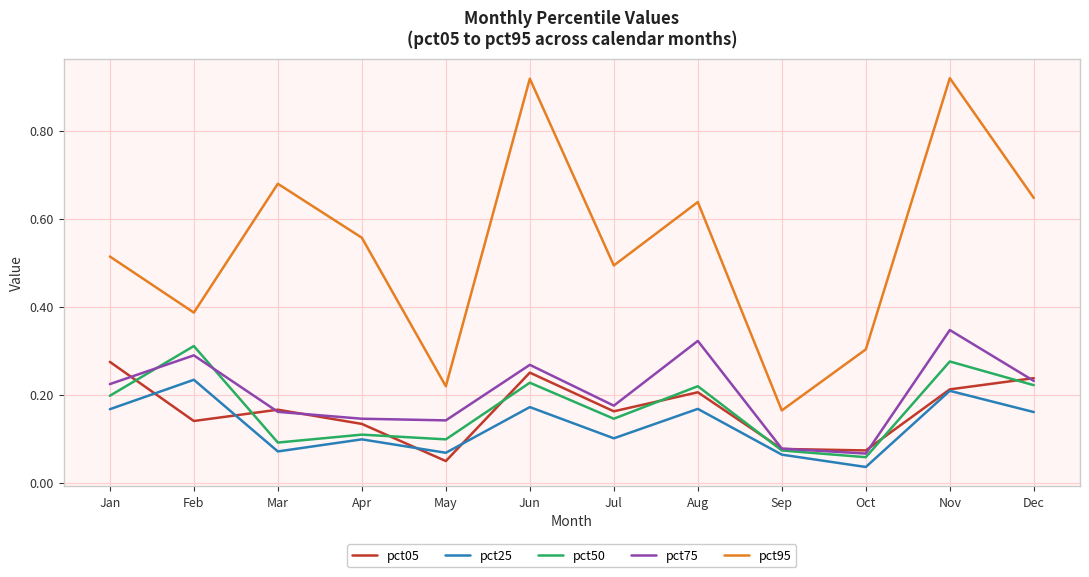

What is the sum of all pct25 values?

1.5